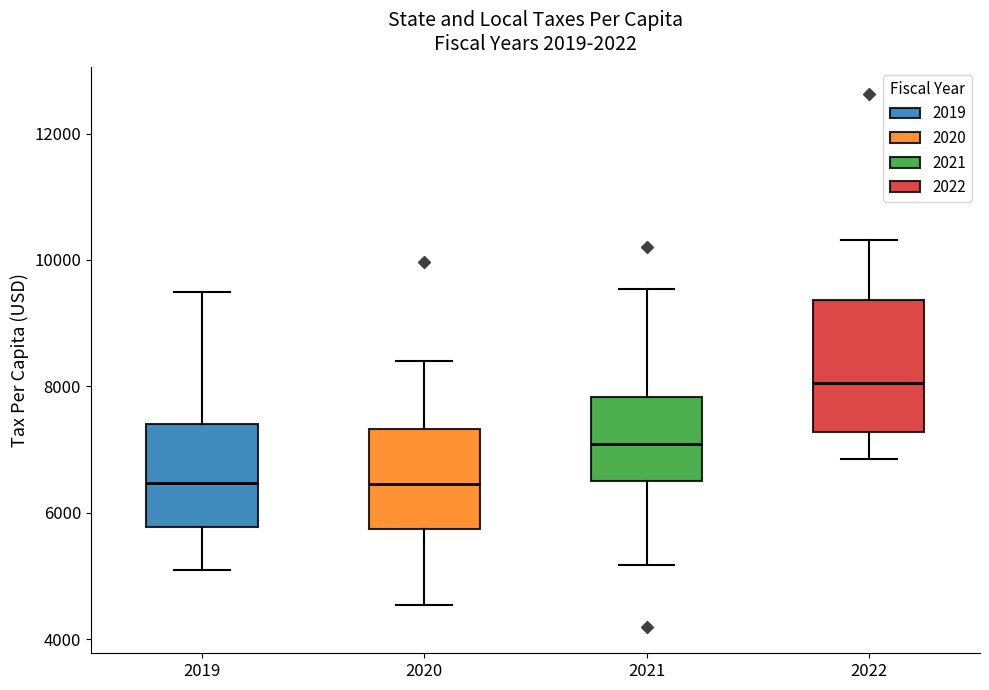

Reading left to right, transcribe this box plot: for each box, give where its median line is, the range the box spans, and where its two whiskers end, as read against the y-axis. The values are not printed on the chart, so give them approximately, as read against the axis.

2019: median 6400, box 5800 to 7400, whiskers 5000 to 9400
2020: median 6400, box 5800 to 7400, whiskers 4600 to 8400
2021: median 7000, box 6600 to 7800, whiskers 5200 to 9600
2022: median 8000, box 7200 to 9400, whiskers 6800 to 10400